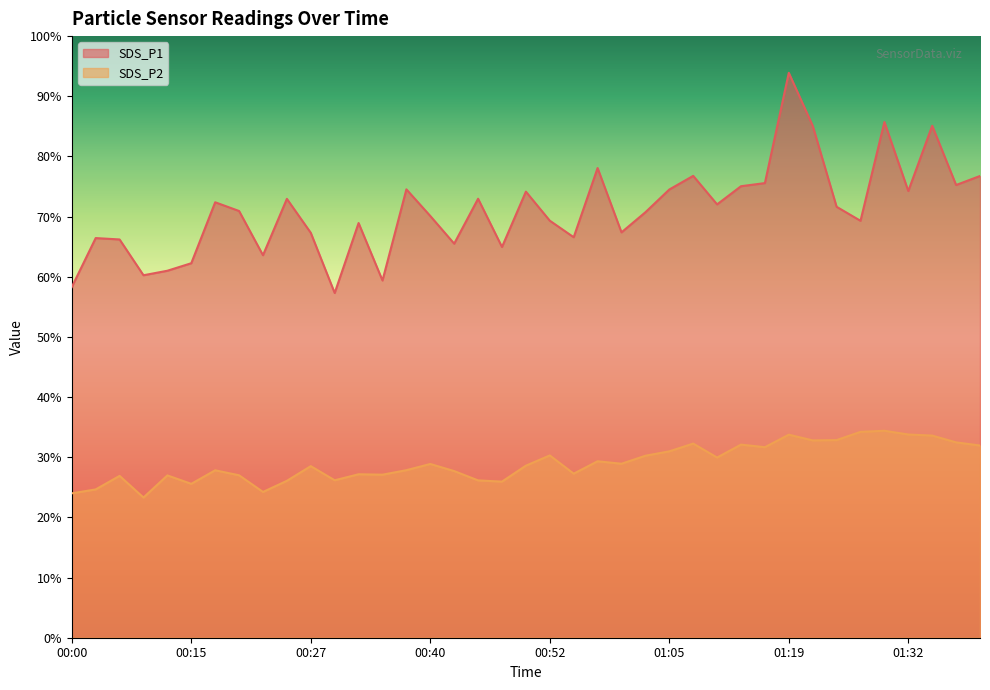

What is the value of the SDS_P2 point at the 8th from the left?

27.0